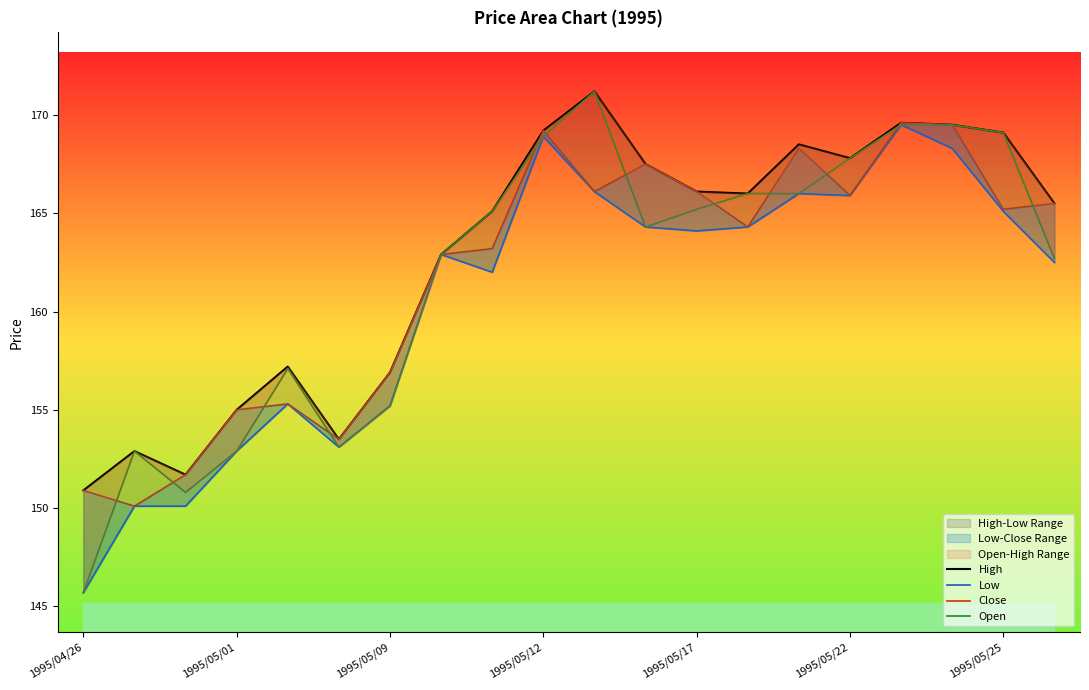

Which has a higher value, 19 or 10?

10